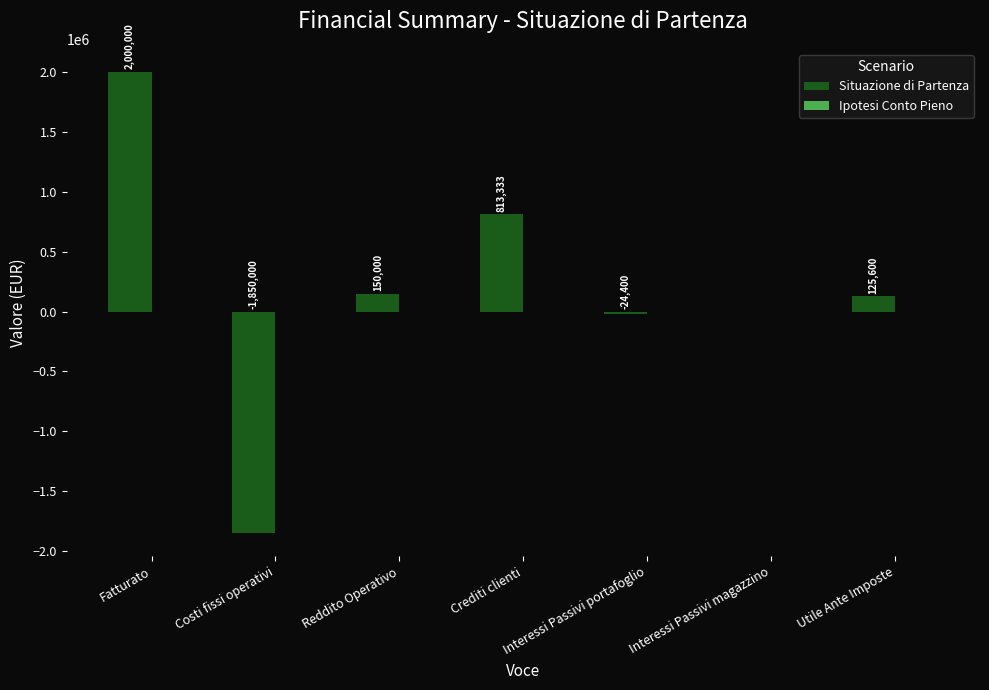

The chart shows a value of -2842135.3 at Costi fissi operativi. True or false?

False